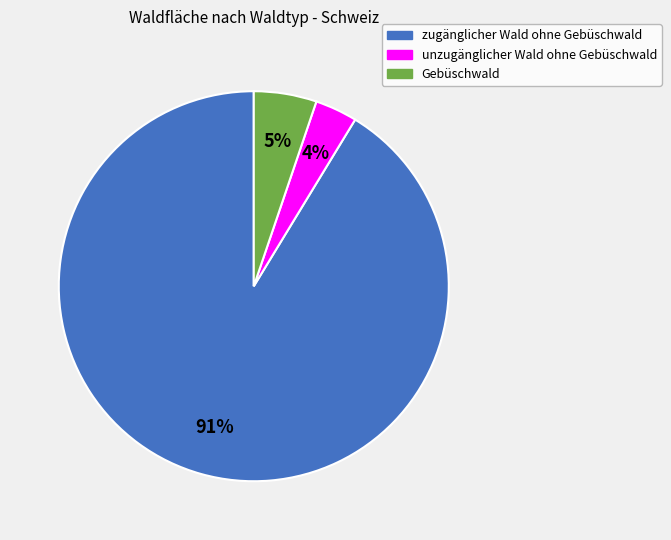

Rank the categories by value from highest to lowest.

zugänglicher Wald ohne Gebüschwald, Gebüschwald, unzugänglicher Wald ohne Gebüschwald